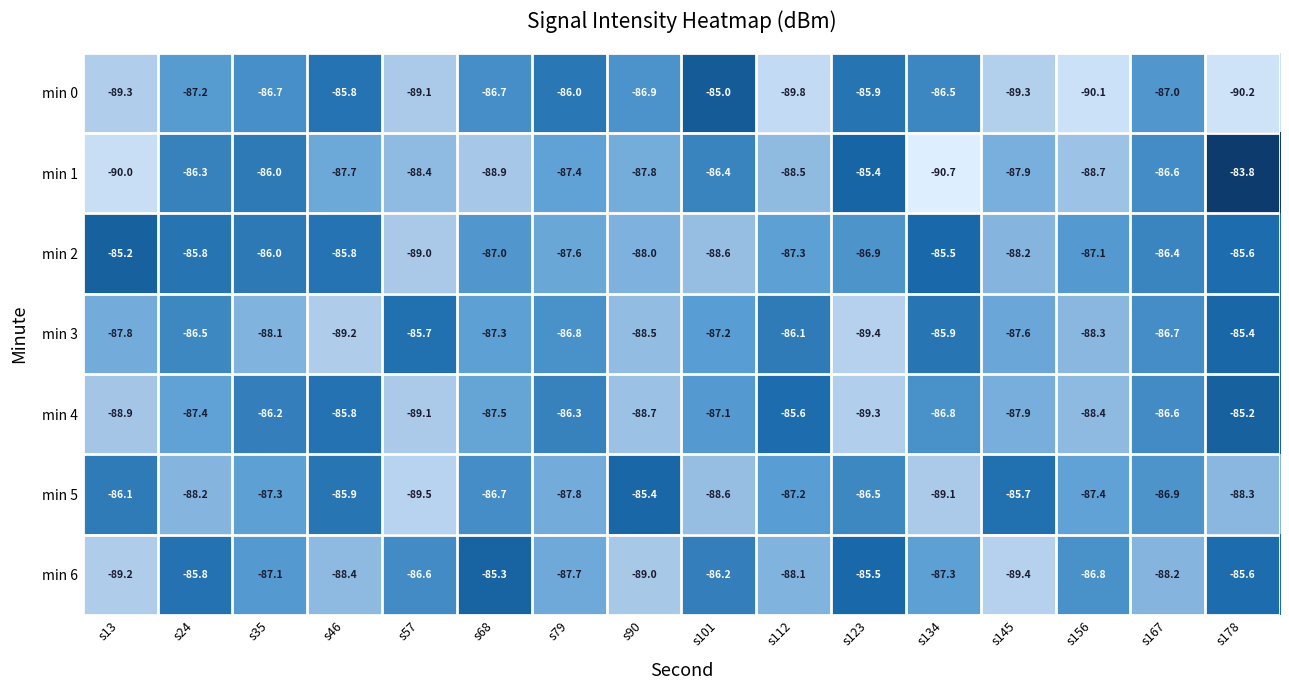

What is the maximum value for min 3?

-85.4